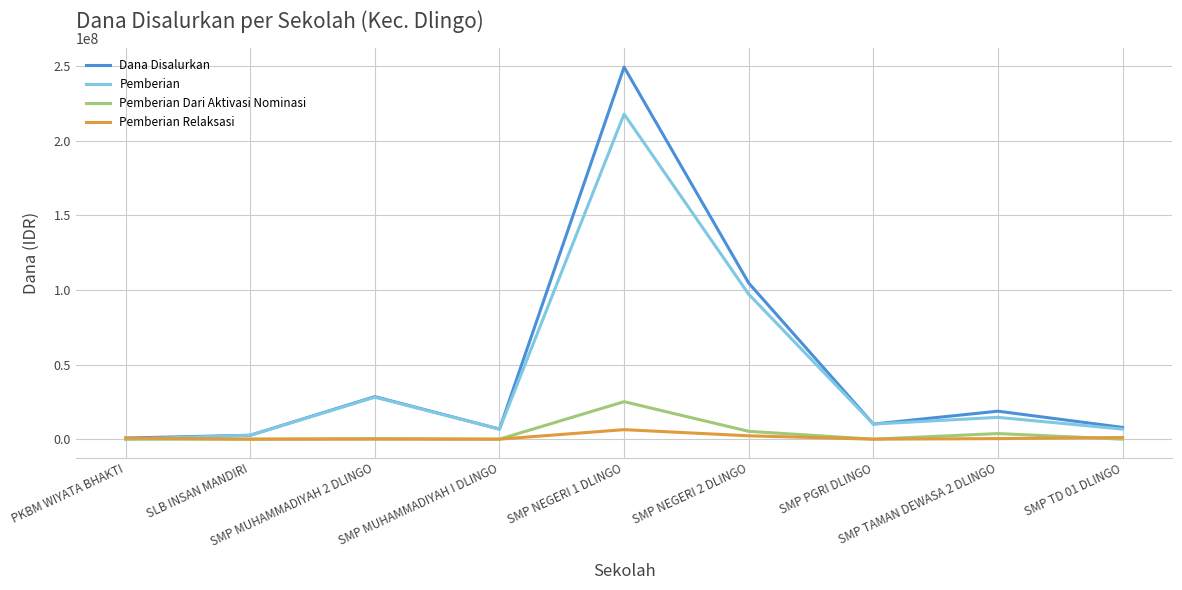

What is the maximum value for Dana Disalurkan?

249375000